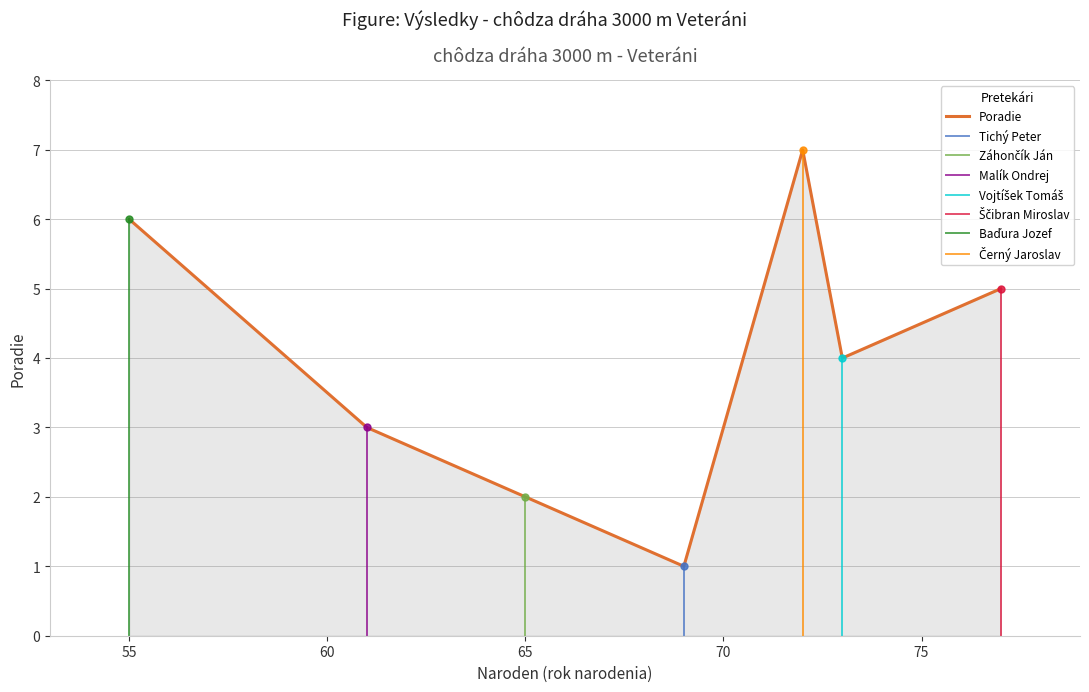

What is the difference between the values at 69 and 77?

4